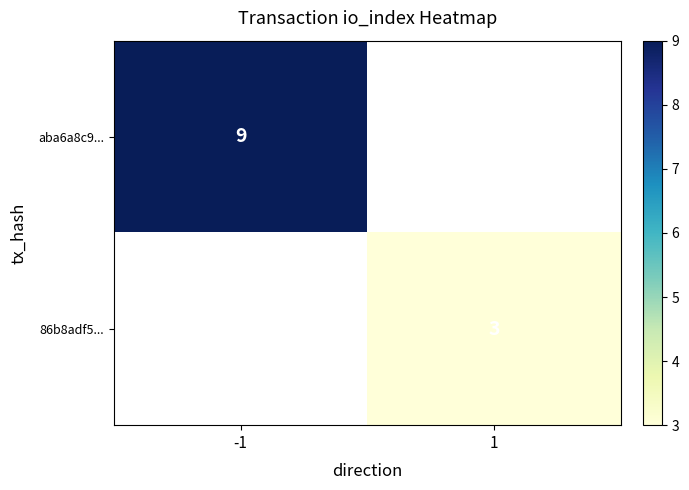

Is it true that aba6a8c9... equals 9 at -1?

True